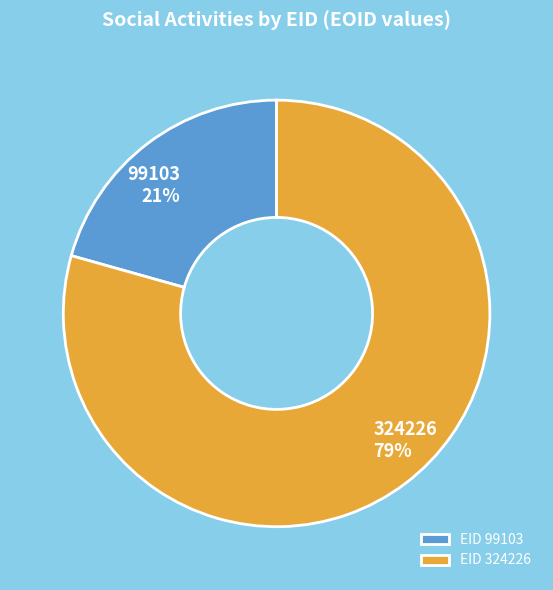

Is the sum of 324226 and 99103 greater than half?

Yes